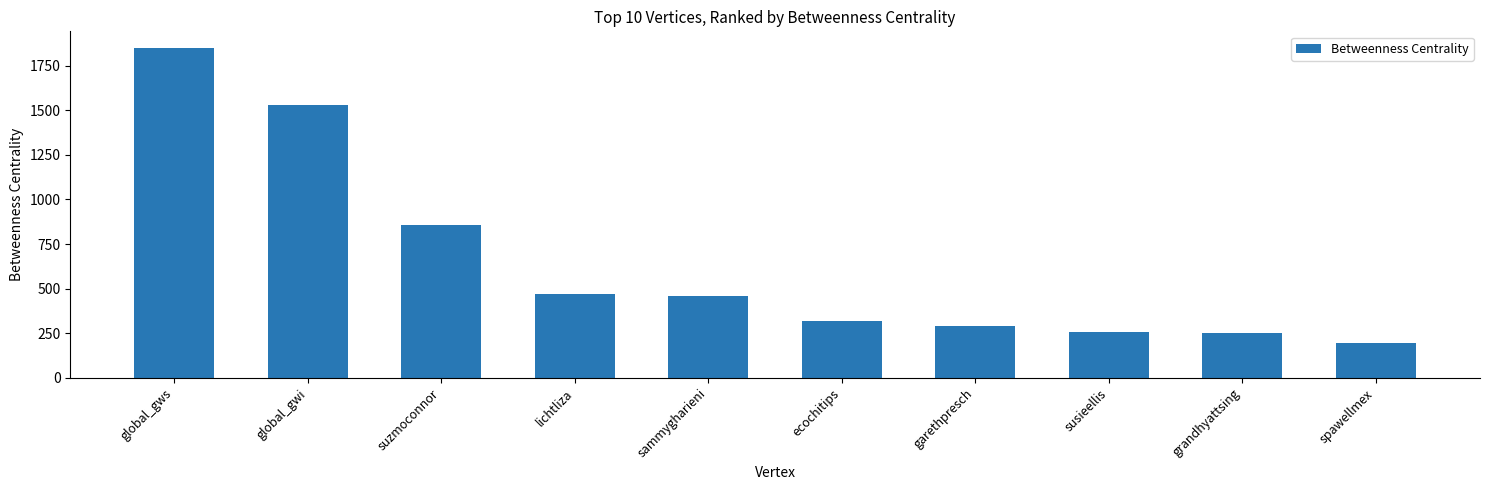

True or false: the data shows 287.7 at garethpresch.

True